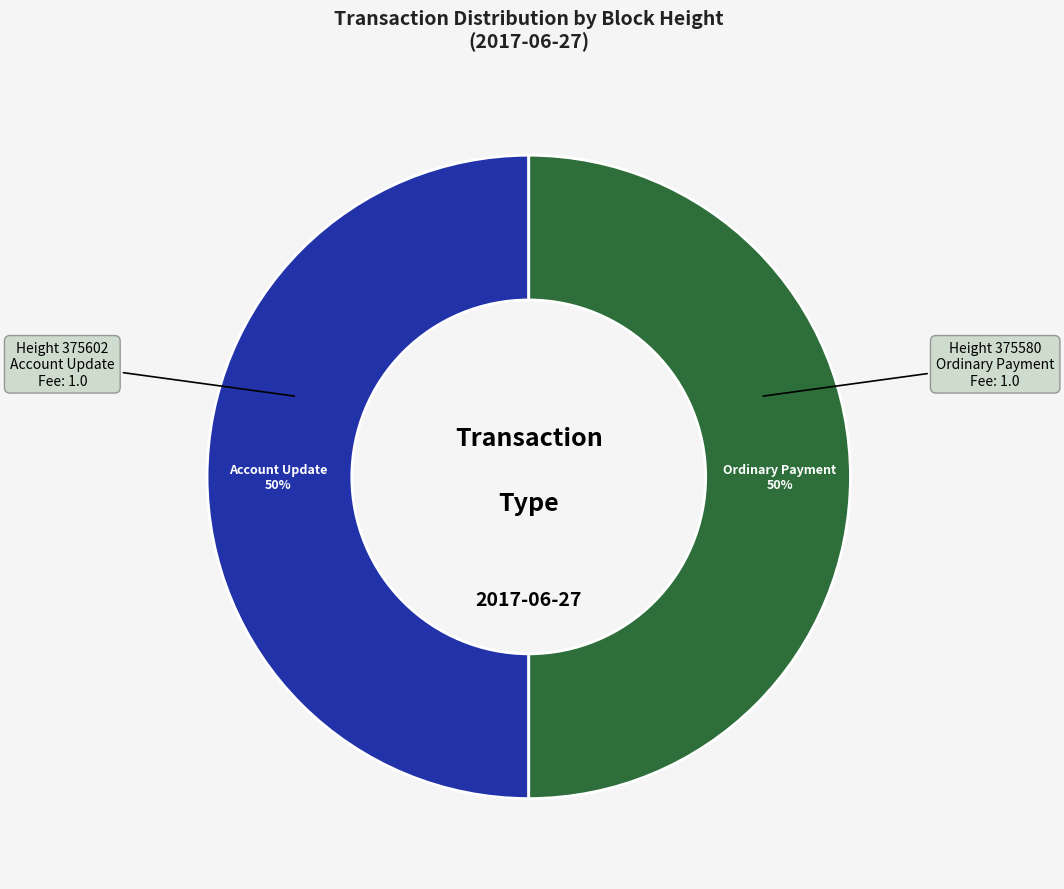

Count the number of slices in the pie.

2